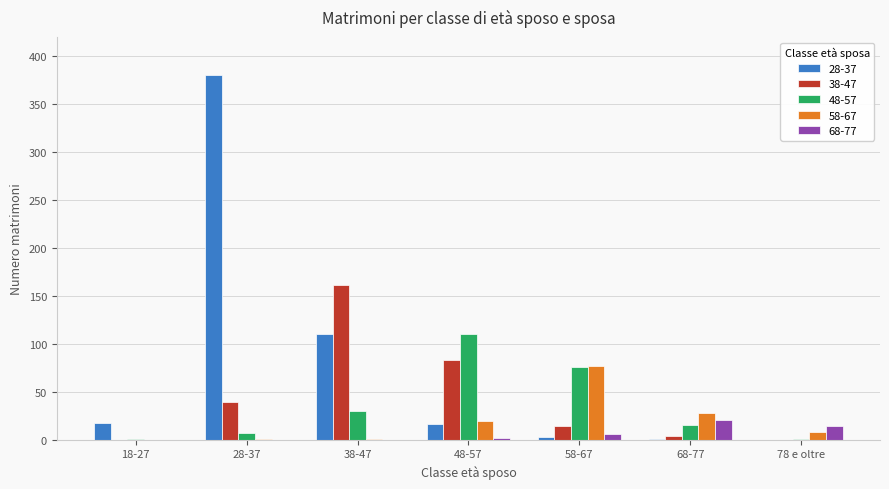

Which series has the largest total across all categories?

28-37